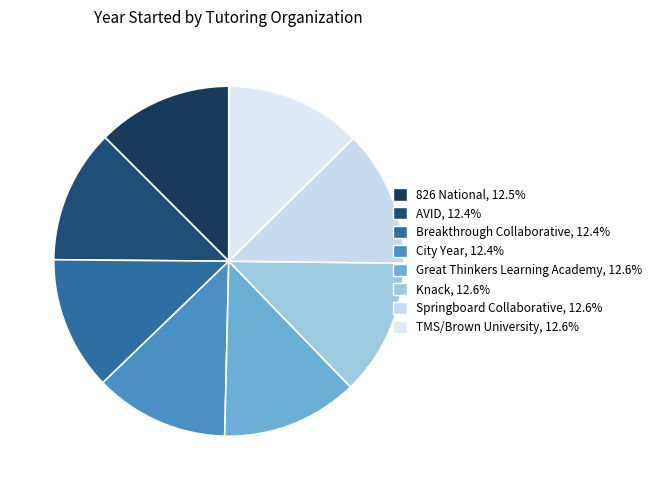

How many slices are in this pie chart?

8